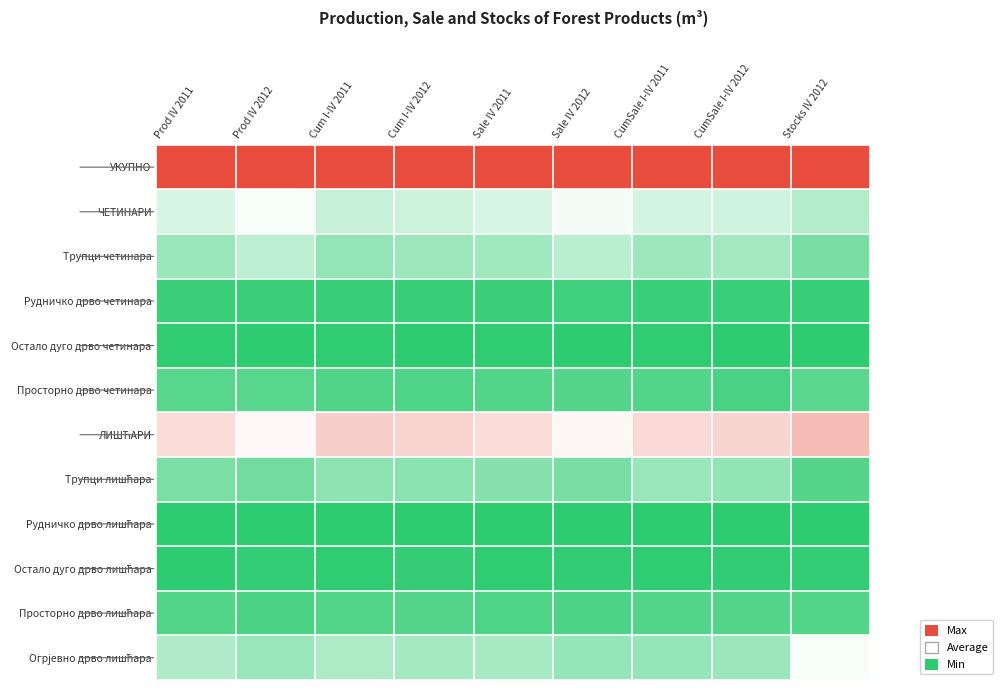

What is the greatest value displayed?

1.0